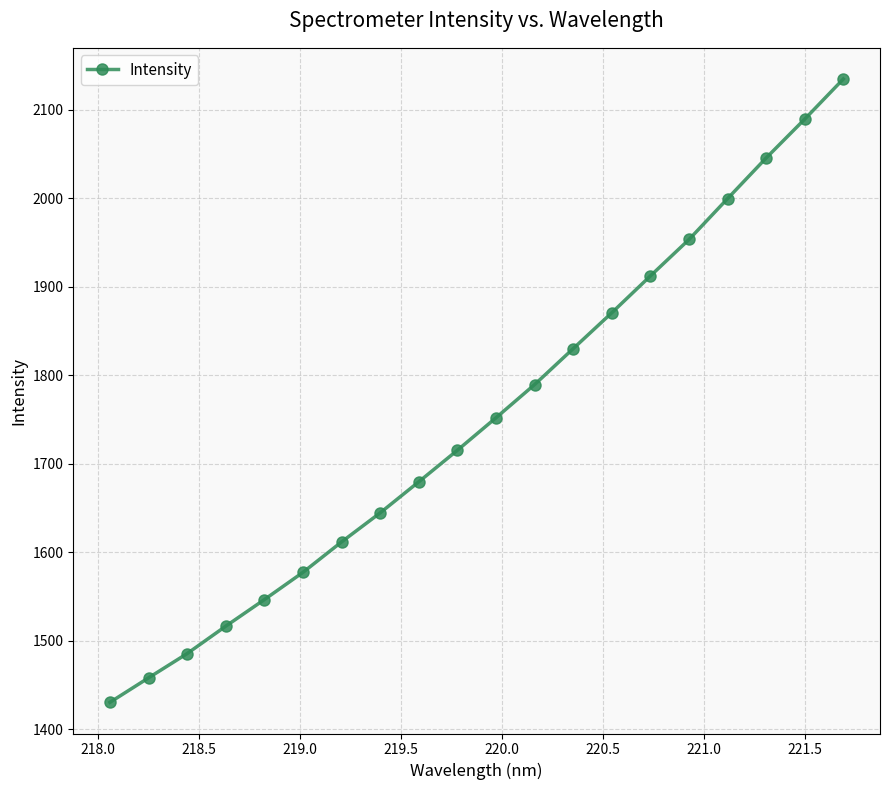

What is the difference between the second highest and second lowest values?

631.5